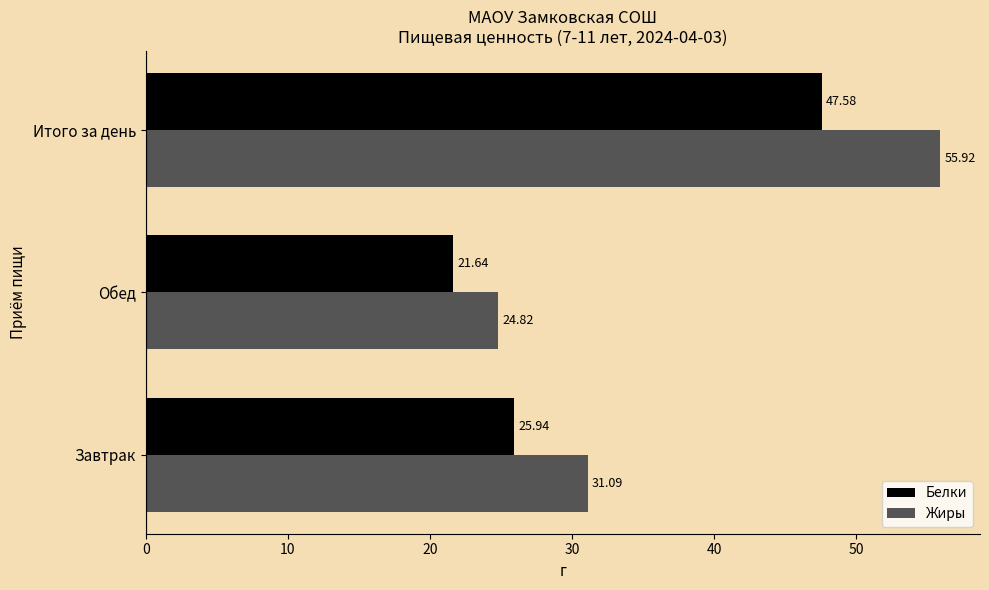

Which series has the largest total across all categories?

Жиры